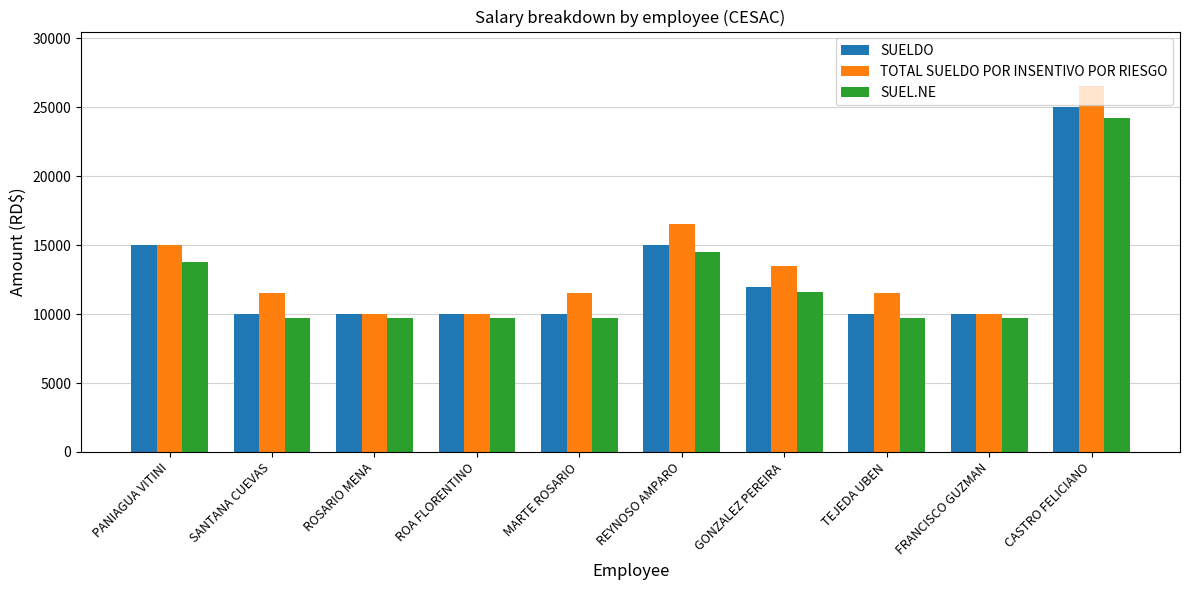

How many distinct data groups are displayed?

3